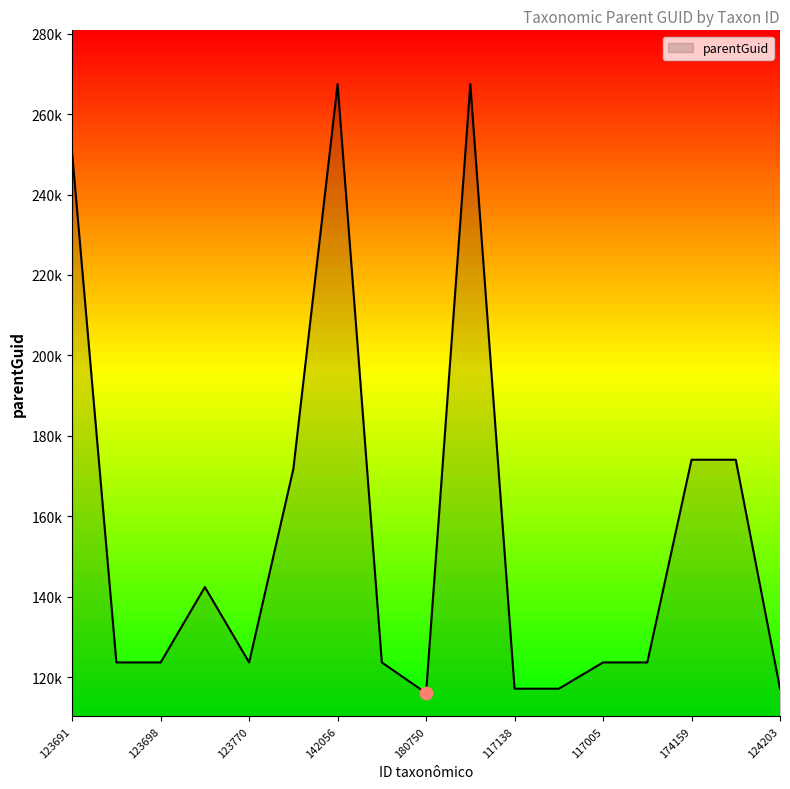

Is this an area chart (filled region under the line)?

Yes